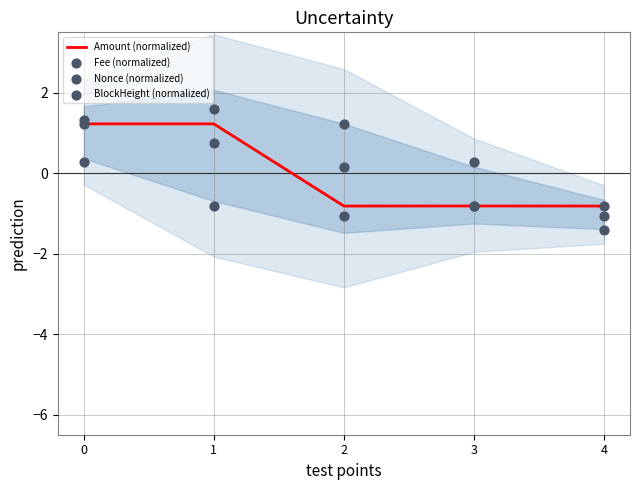

Which series contains the highest Y value?

Nonce (normalized)